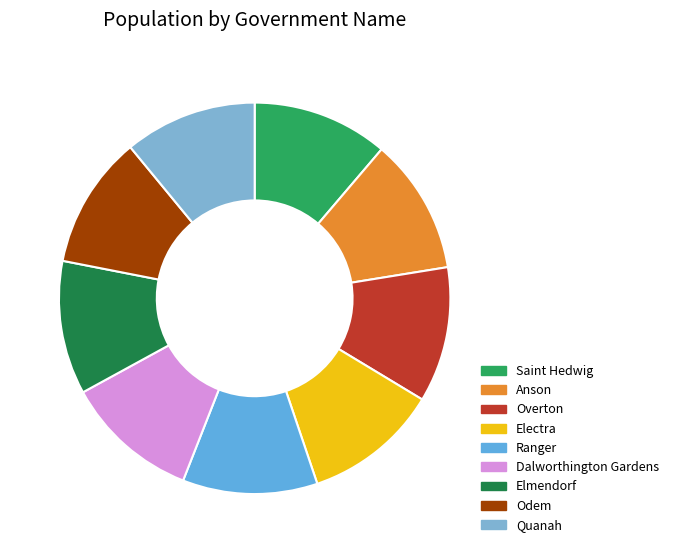

The Ranger slice represents 11% of the pie. True or false?

True